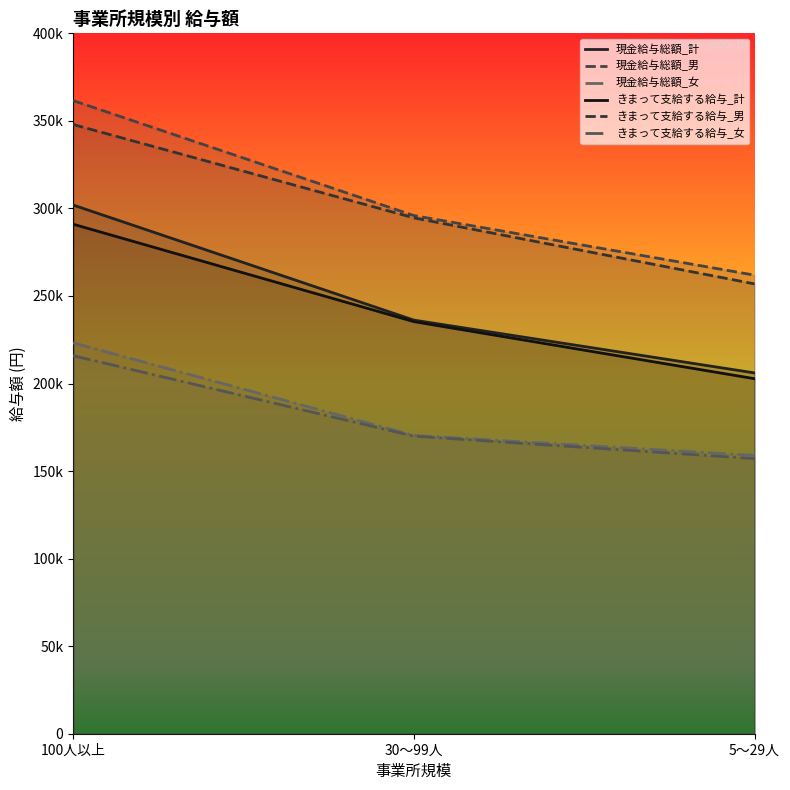

How many values in the 現金給与総額_男 series exceed 295930?

1